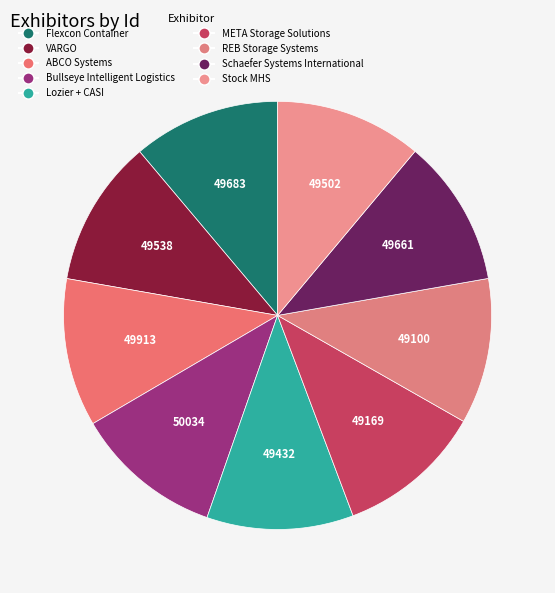

Count the number of slices in the pie.

9